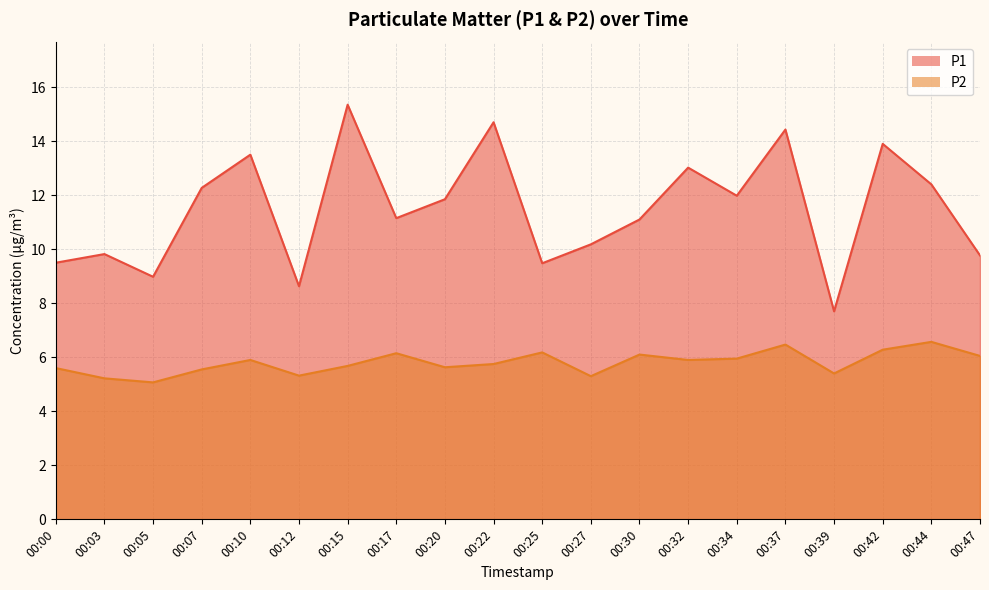

Which series has the largest total across all categories?

P1